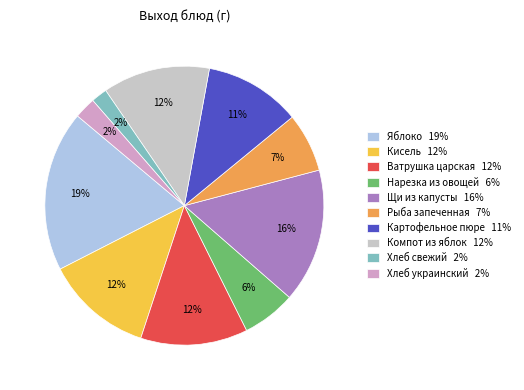

Do Рыба запеченная 7% and Хлеб свежий 2% together represent more than half of the pie?

No